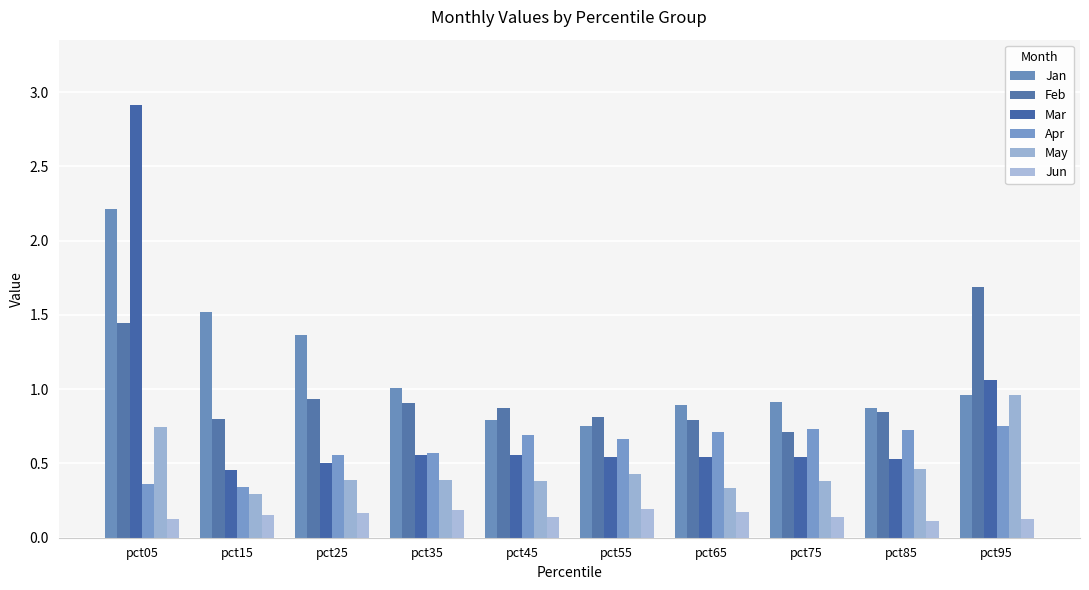

What is the difference between the Jan values at pct65 and pct25?

0.5